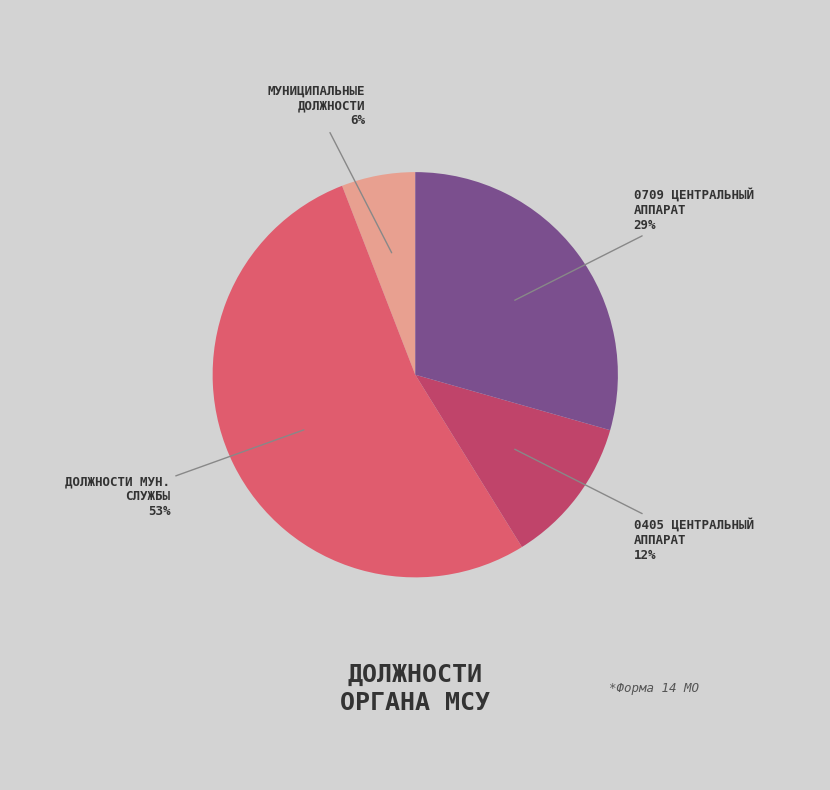

Is there a majority slice in this chart?

Yes